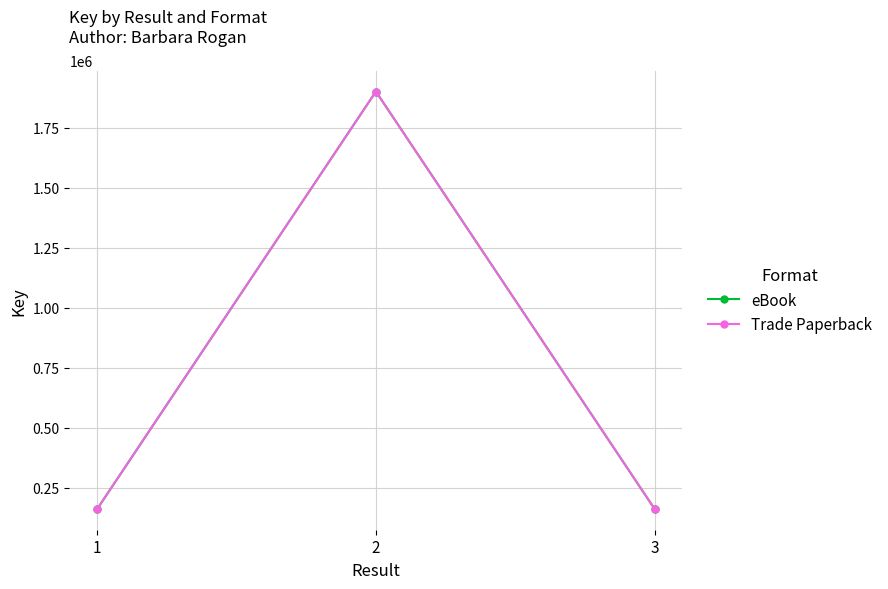

Which series has the largest total across all categories?

eBook